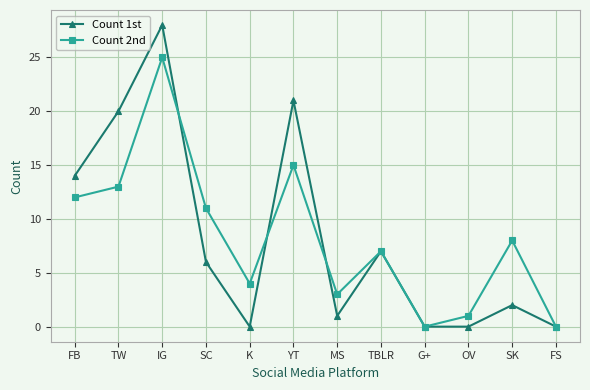

Where is Count 2nd nearest to the value 12?

FB